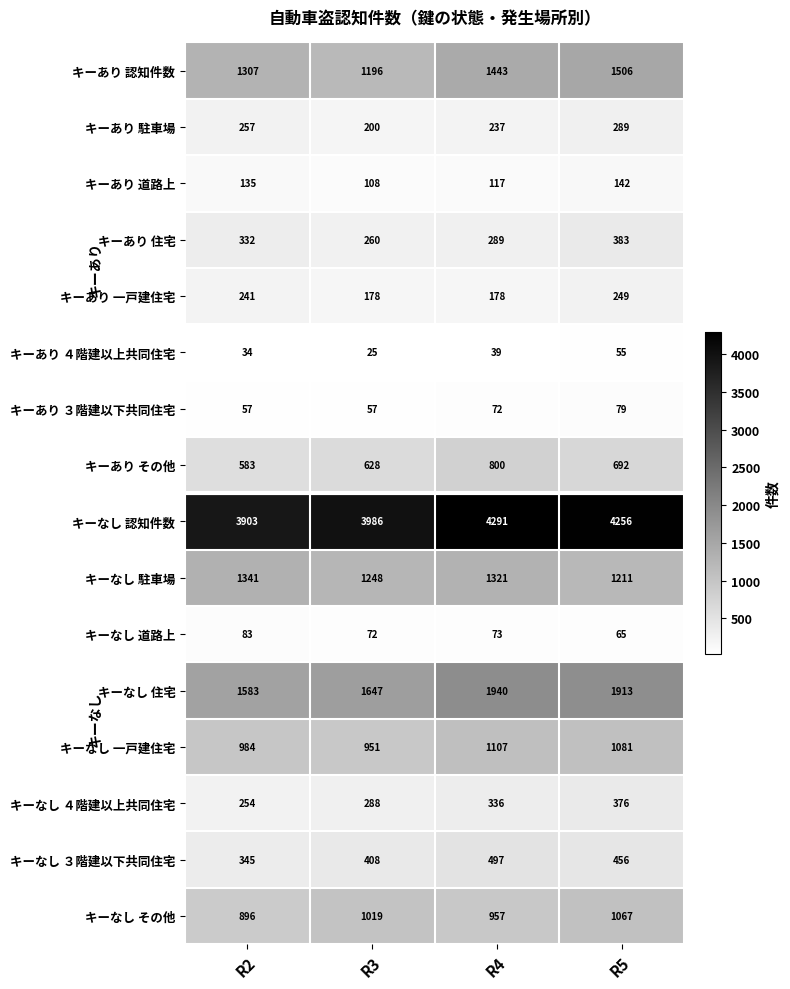

The value of キーなし 駐車場 at R5 is 1211. True or false?

True